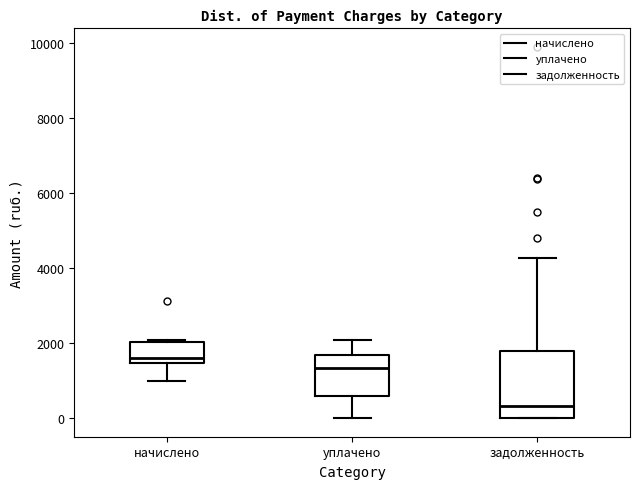

Which box has the highest median line?

начислено